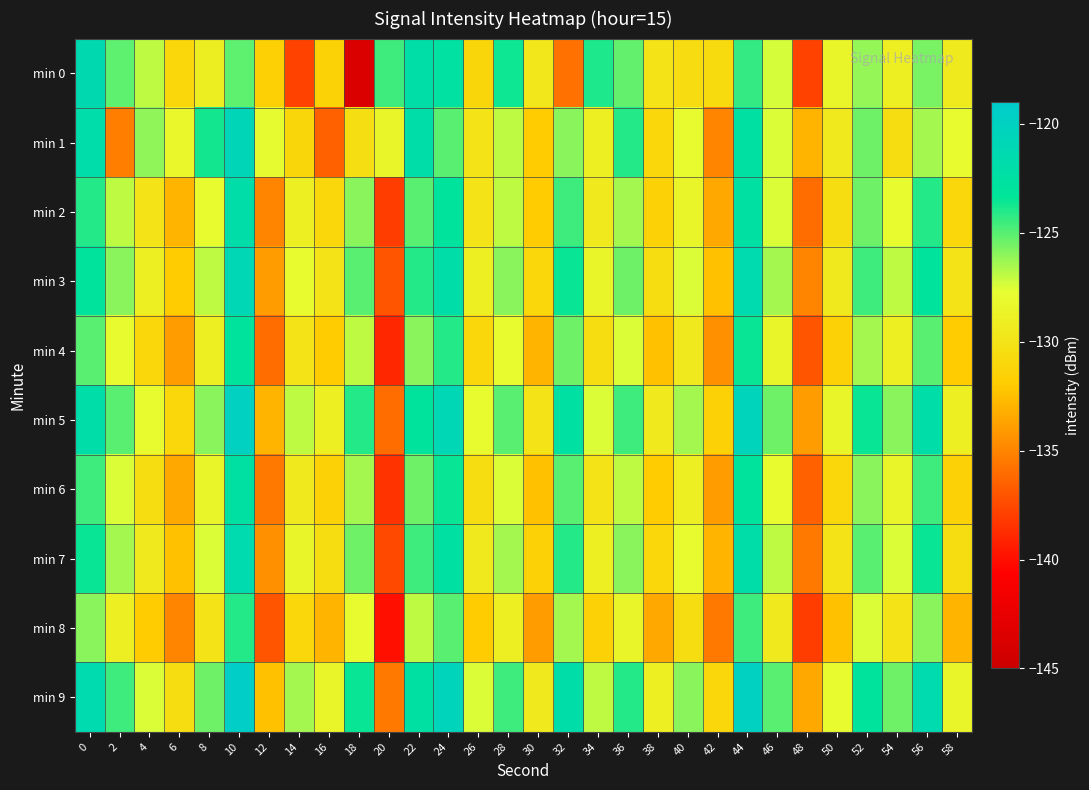

At 14, list the series in order from smallest to largest.

min 0, min 1, min 8, min 4, min 6, min 2, min 7, min 3, min 5, min 9